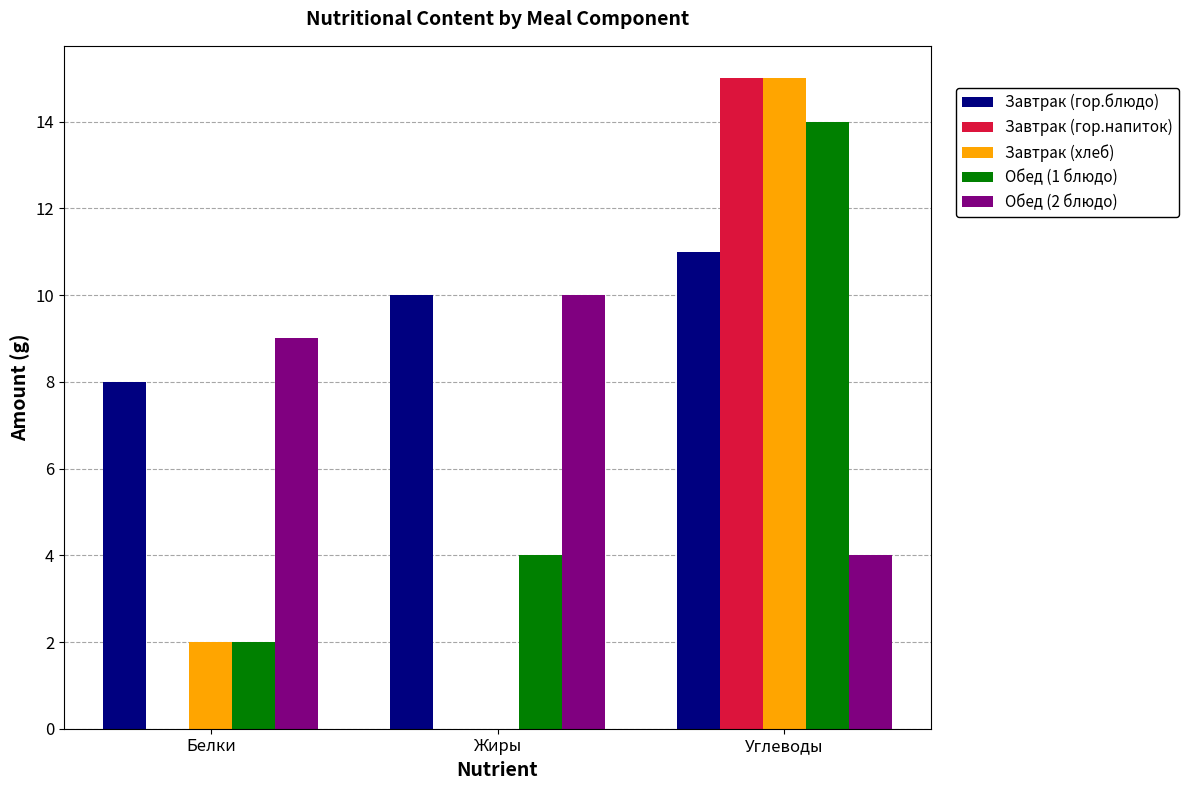

What are all the series names shown in the legend?

Завтрак (гор.блюдо), Завтрак (гор.напиток), Завтрак (хлеб), Обед (1 блюдо), Обед (2 блюдо)